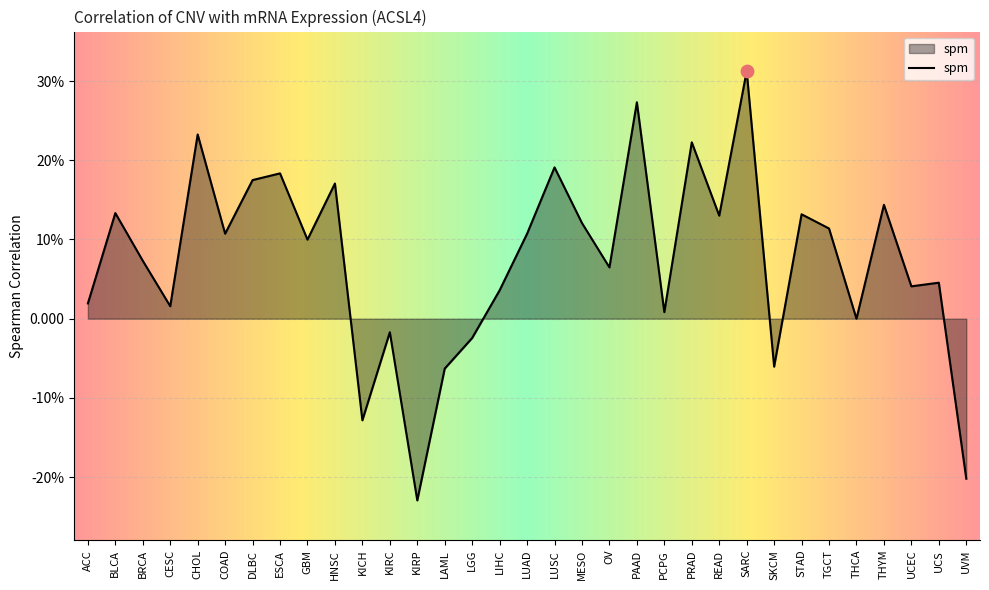

Is this an area chart (filled region under the line)?

Yes